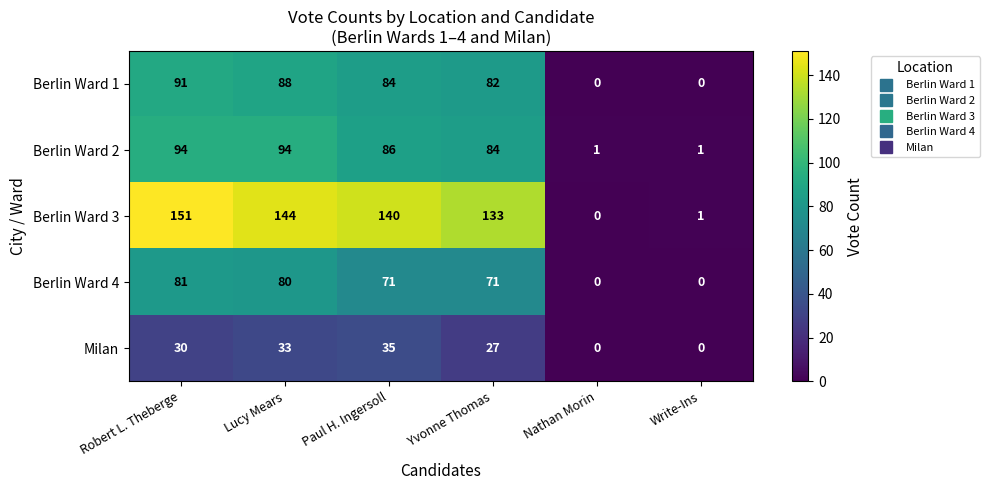

What value does the Berlin Ward 4 series have at Lucy Mears?

80